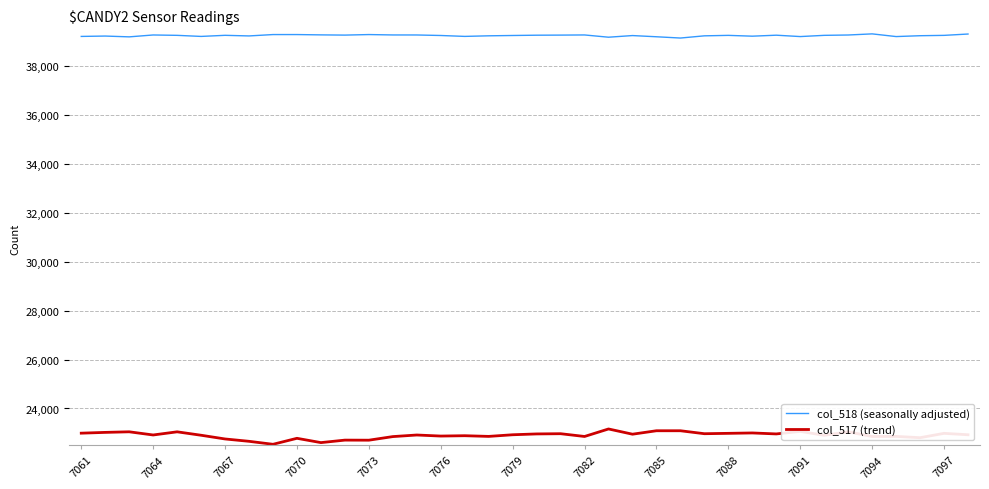

Rank the series by their average value, from lowest to highest.

col_517 (trend), col_518 (seasonally adjusted)